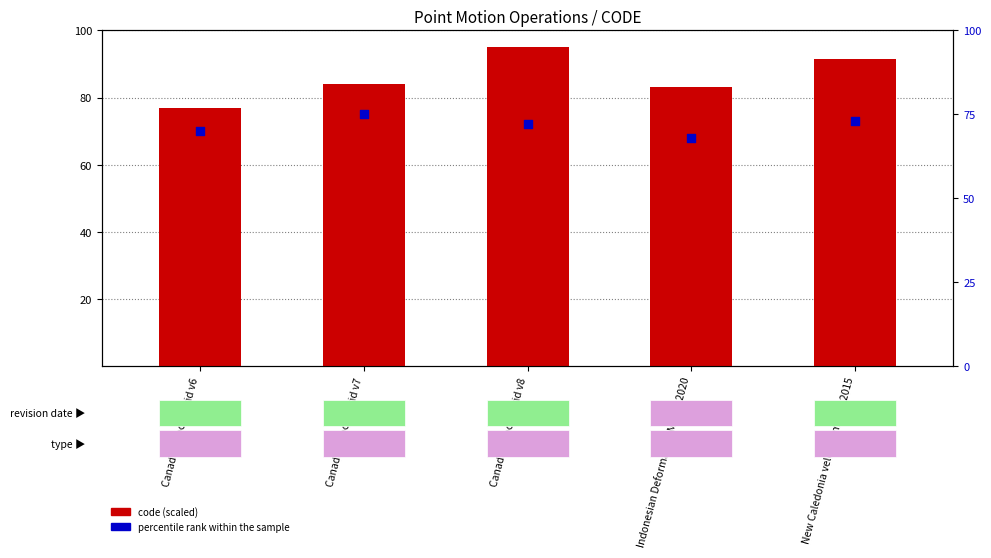

Which series has the largest total across all categories?

code (scaled)